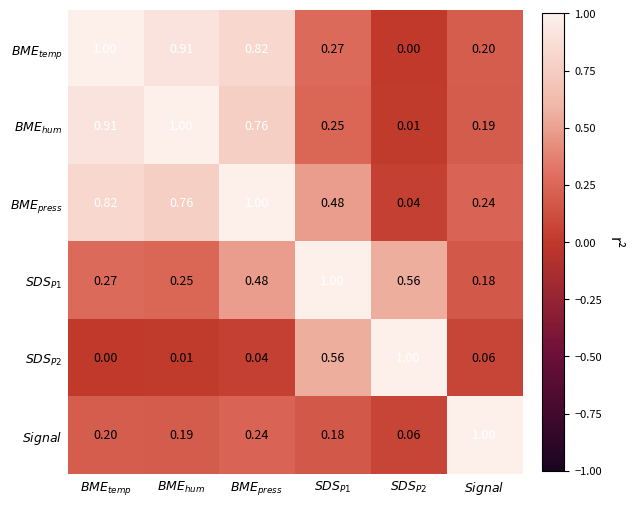

Which series has the largest total across all categories?

$BME_{press}$